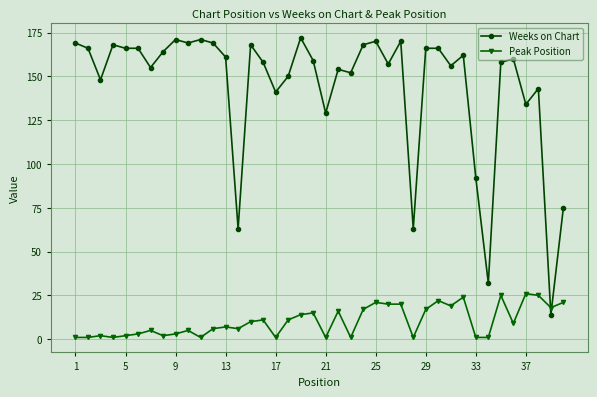

What is the maximum value for Weeks on Chart?

172